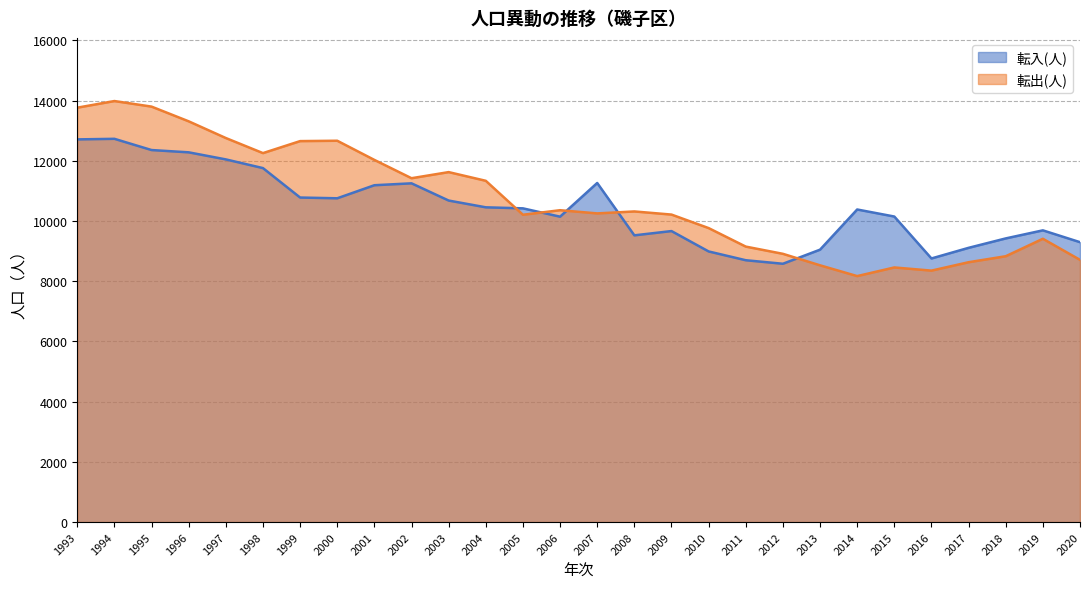

Which series changed the most between 1995 and 2001?

転出(人)